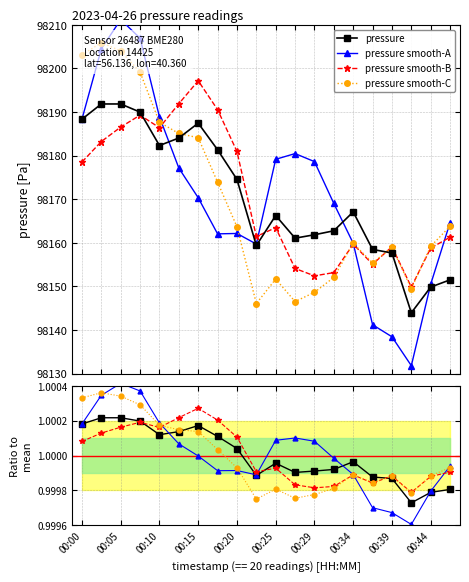

What is the value of the pressure smooth-B point at the 6th from the left?

98191.9